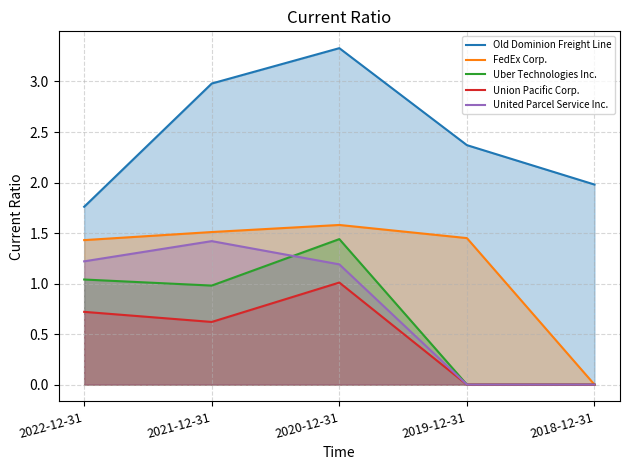

What is the difference between the highest and lowest values at 2019-12-31?

2.4